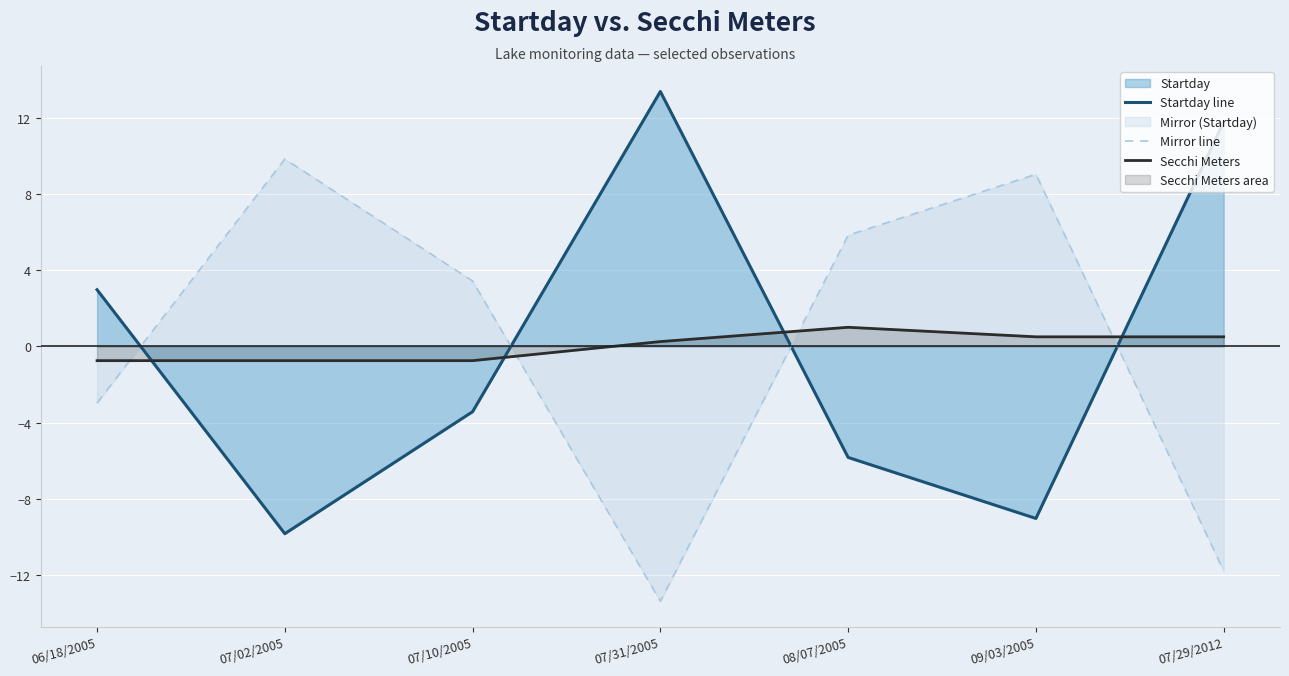

Reading left to right, transcribe all the data shown in this chart.

Startday line: 06/18/2005=3.0	07/02/2005=-9.8	07/10/2005=-3.4	07/31/2005=13.4	08/07/2005=-5.8	09/03/2005=-9.0	07/29/2012=11.8
Mirror line: 06/18/2005=-3.0	07/02/2005=9.8	07/10/2005=3.4	07/31/2005=-13.4	08/07/2005=5.8	09/03/2005=9.0	07/29/2012=-11.8
Secchi Meters: 06/18/2005=-0.8	07/02/2005=-0.8	07/10/2005=-0.8	07/31/2005=0.3	08/07/2005=1.0	09/03/2005=0.5	07/29/2012=0.5